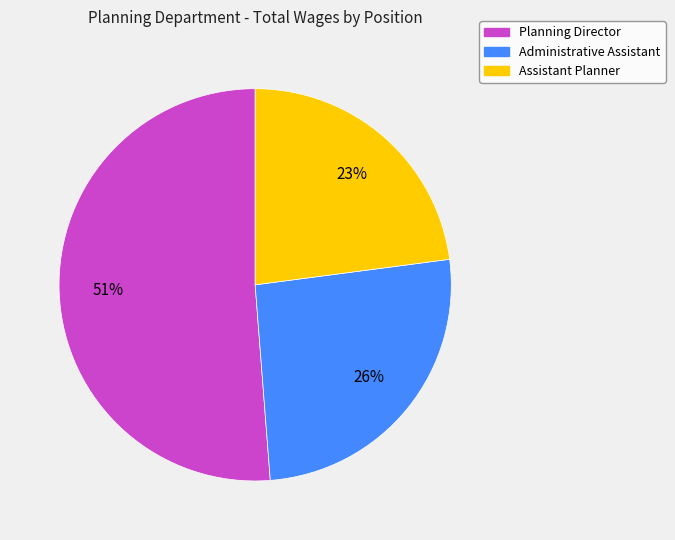

To the nearest percent, what is the difference between the largest and smallest slice percentages?

28%